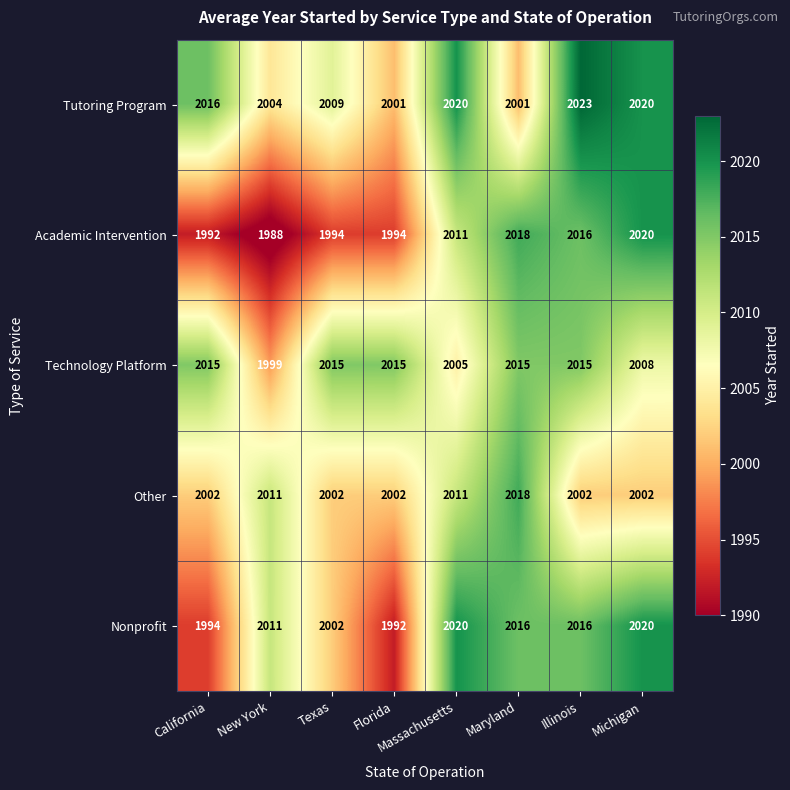

What is the difference between the second highest and second lowest values in the Technology Platform series?

10